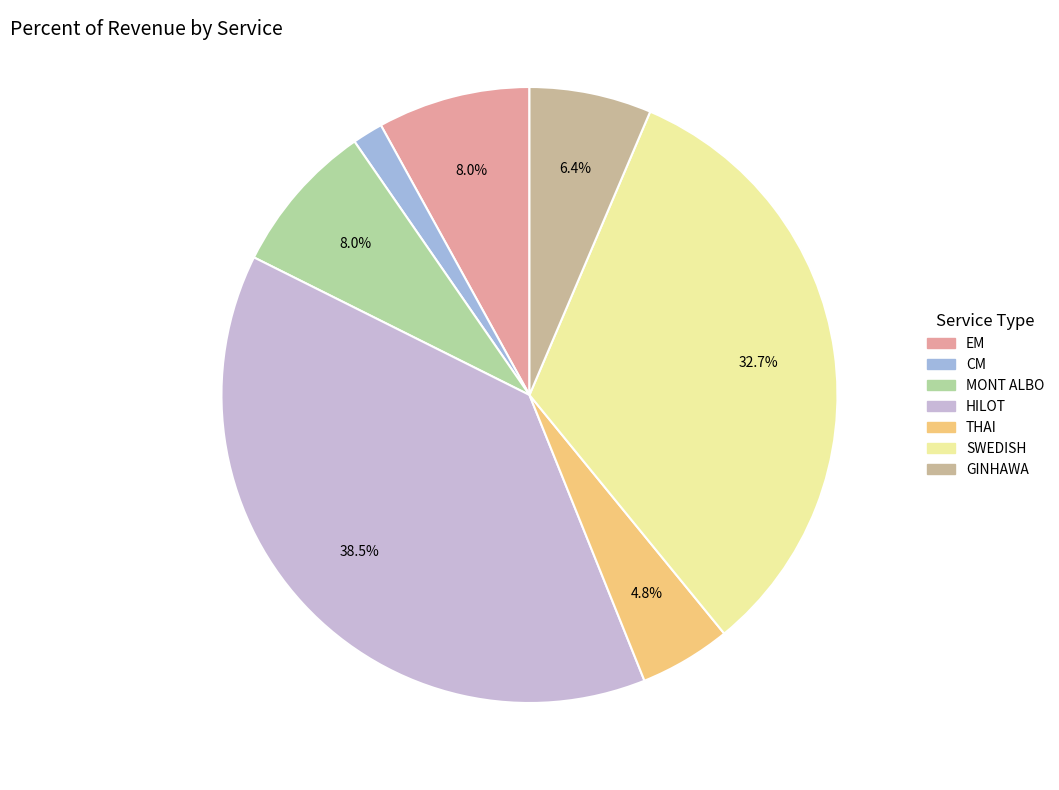

Is it true that THAI is 5% of the pie?

True